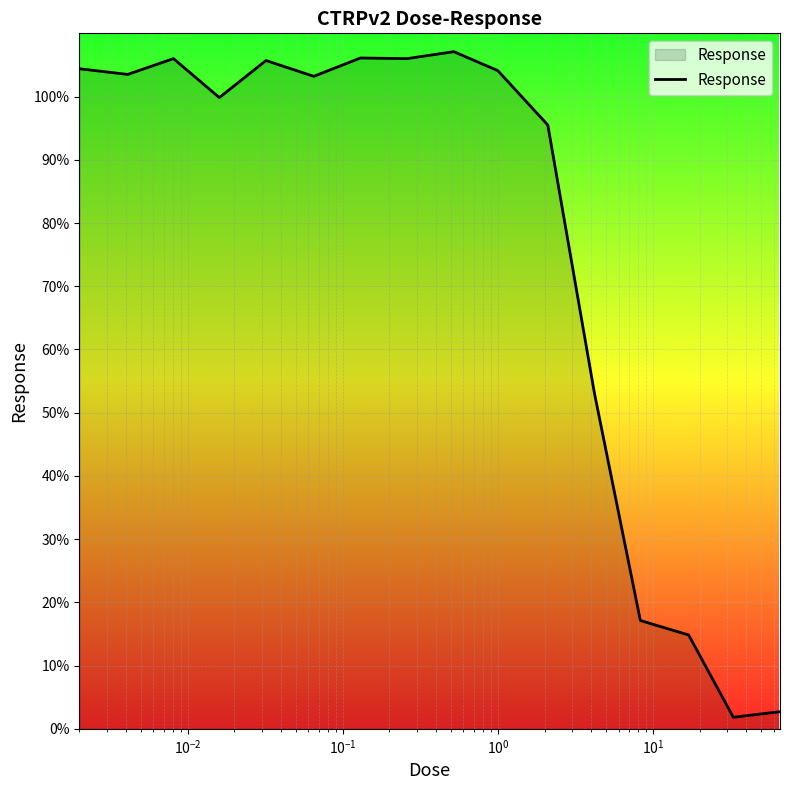

What is the maximum value shown in the chart?

107.1